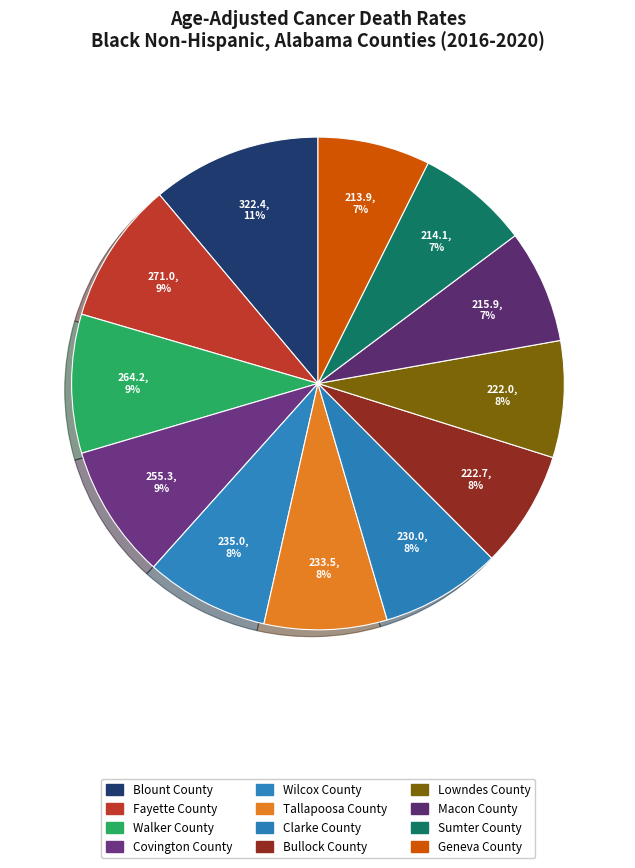

To the nearest percent, what percentage of the pie is Lowndes County?

8%